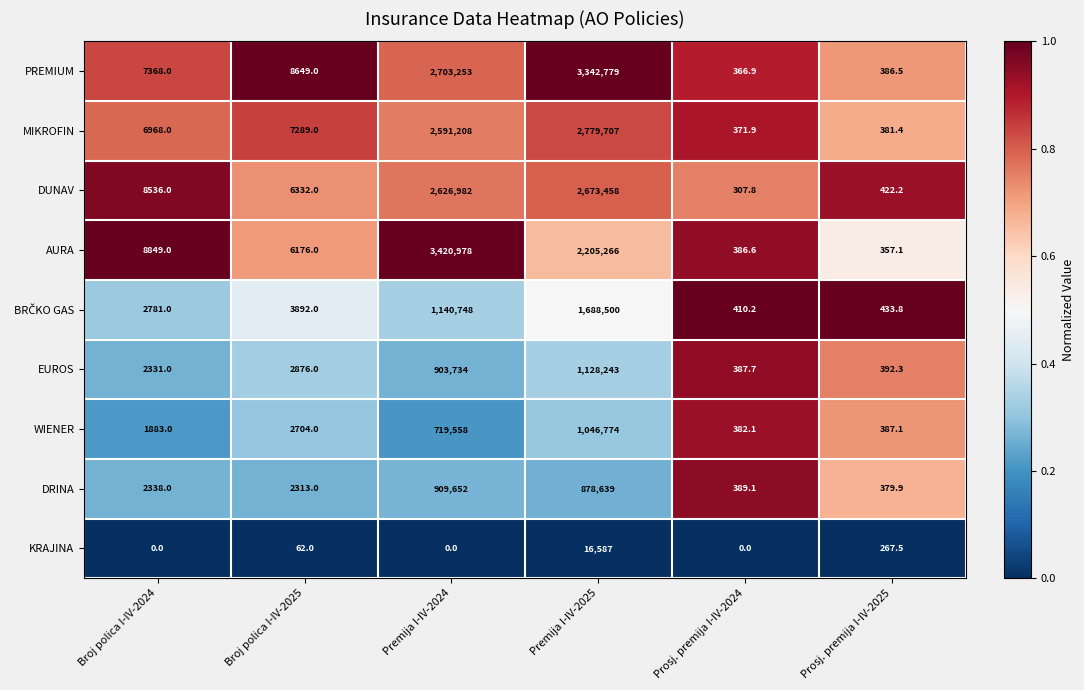

What is the spread (max minus min) of values at Prosj. premija I-IV-2025?

166.3